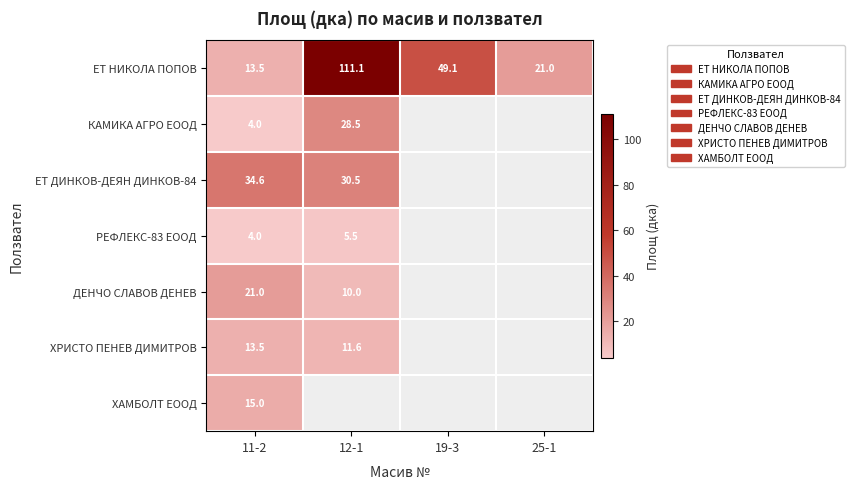

At how many categories does at least one series exceed 35?

2